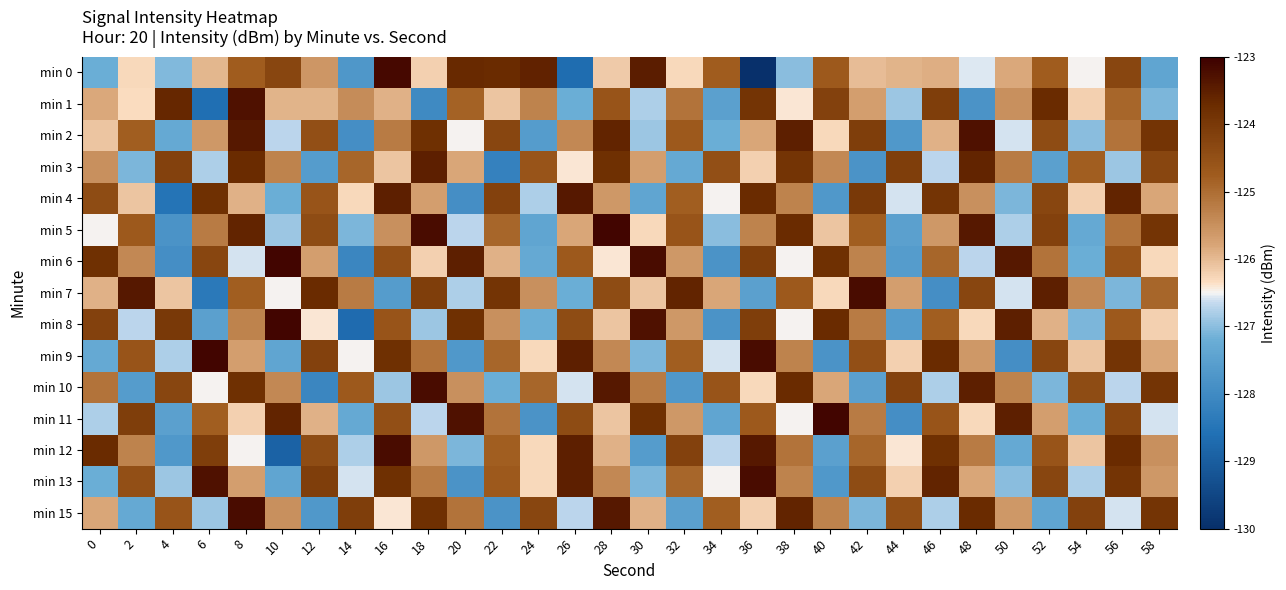

Between 50 and 6, which is larger?

50